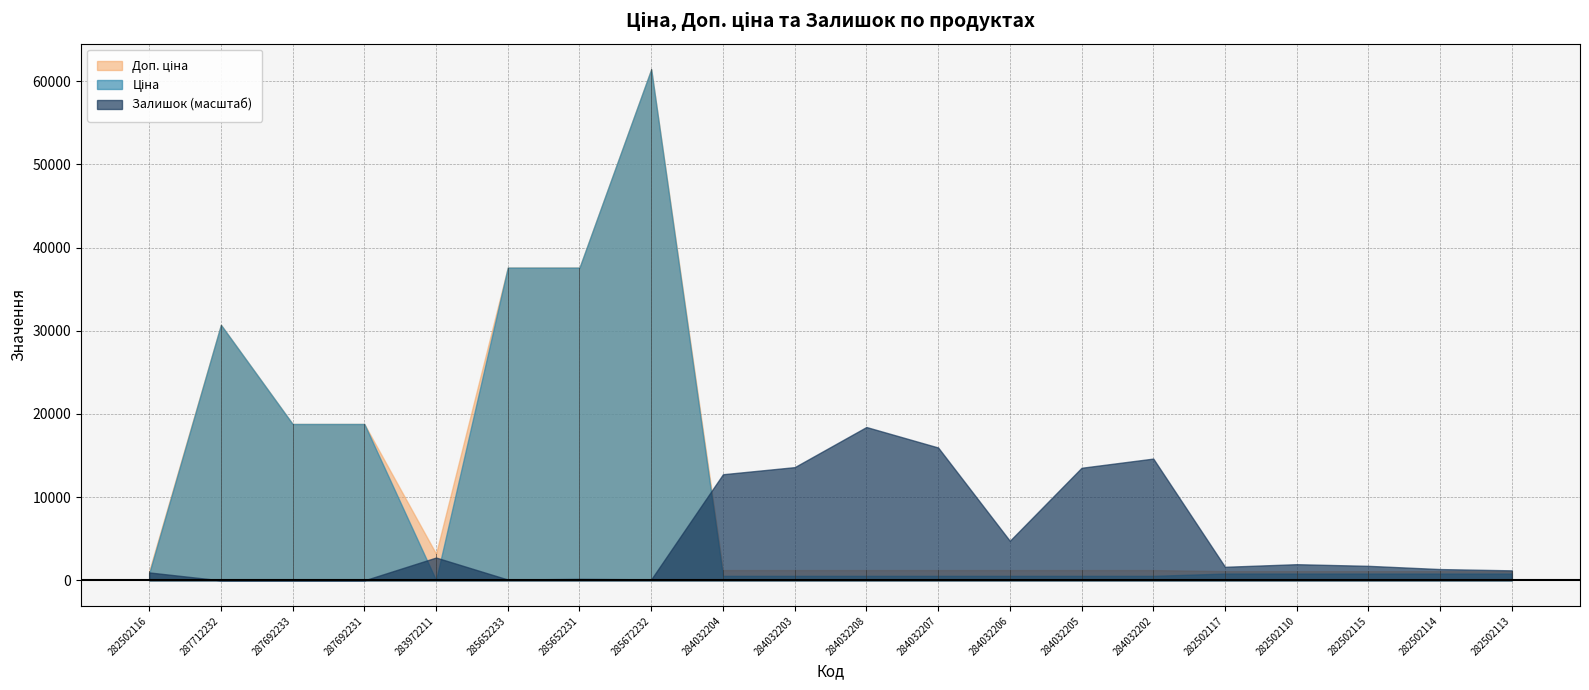

At which category is the sum across all series the highest?

285672232